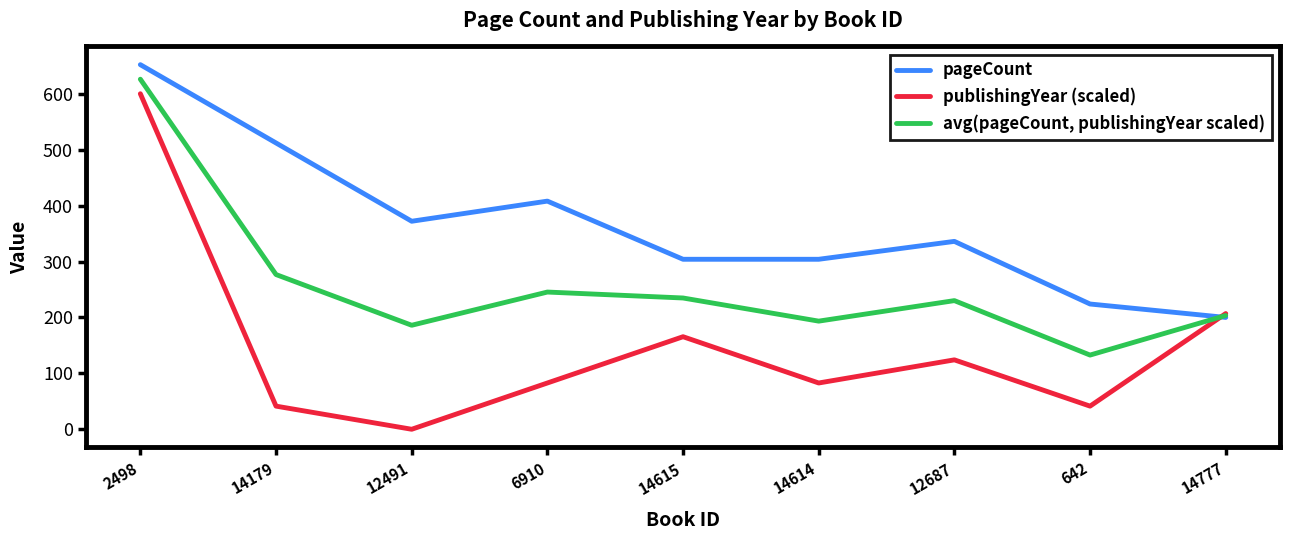

True or false: publishingYear (scaled) has a value of 82.8 at 14614.

True